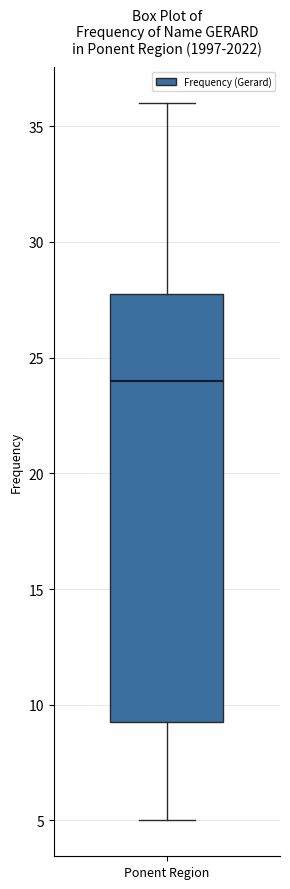

Read this box plot against the y-axis: the position of the median line, the range covered by the box, and the ends of both whiskers. The values are not printed on the chart, so give them approximately, as read against the axis.

median 24.0, box 9.5 to 28.0, whiskers 5.0 to 36.0